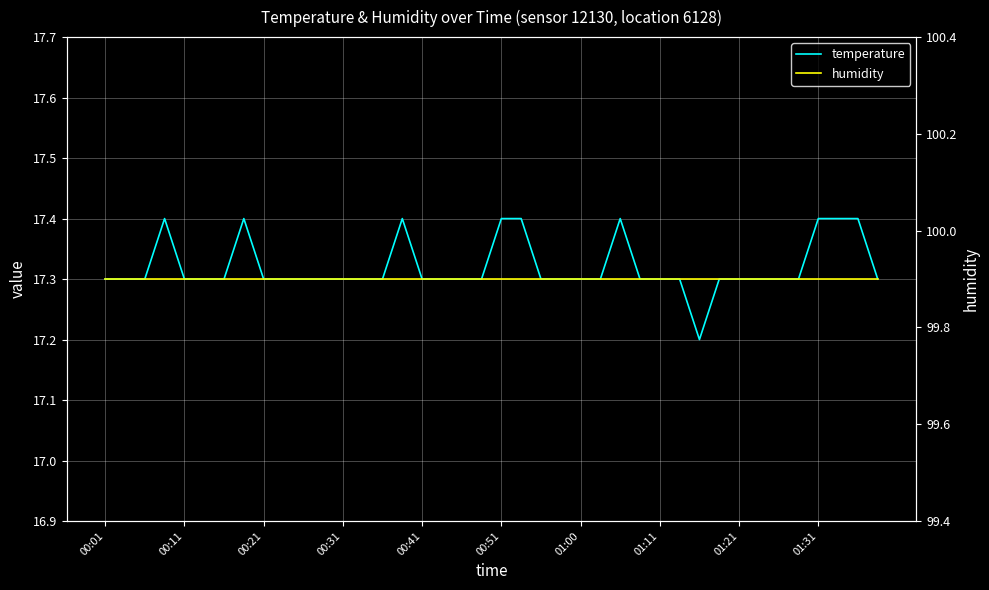

What is the total value across all series at 00:21?

117.2